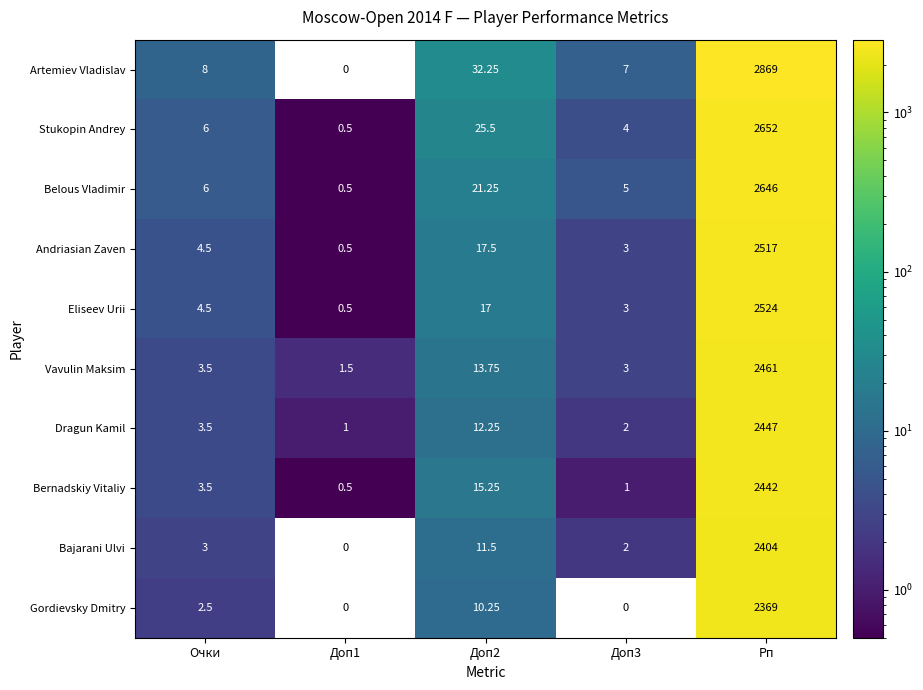

At which category is the sum across all series the highest?

Рп